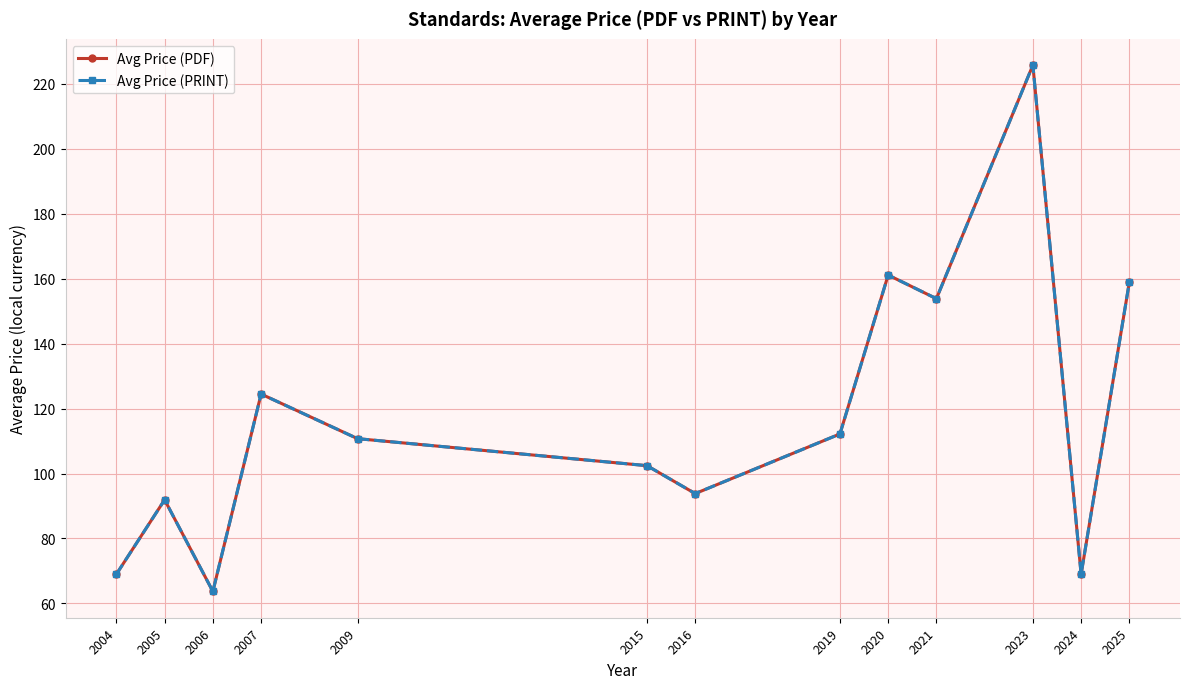

Does the chart have visible grid lines?

Yes